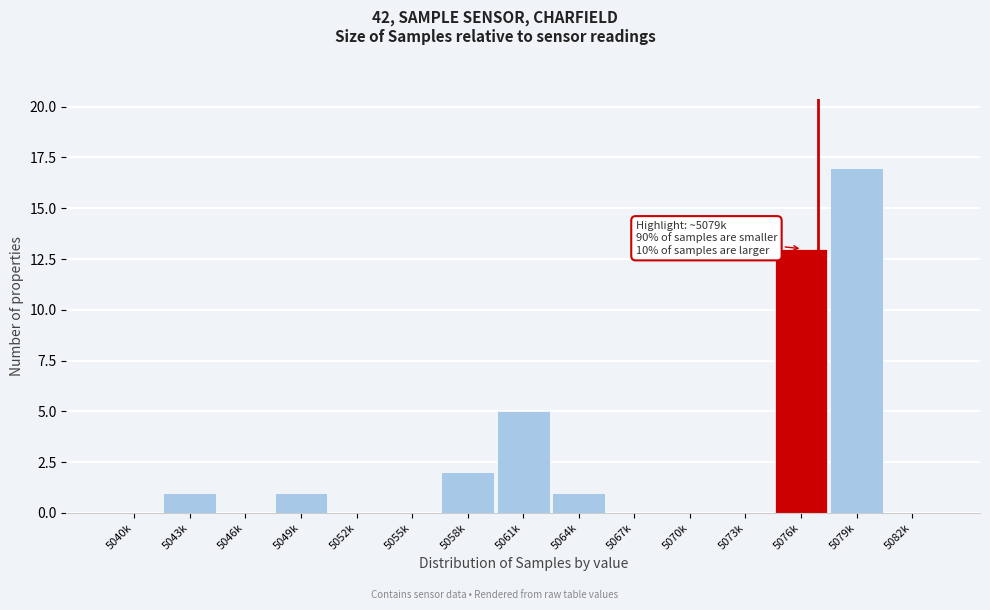

Reading left to right, transcribe all the data shown in this chart.

5040k=0	5043k=1	5046k=0	5049k=1	5052k=0	5055k=0	5058k=2	5061k=5	5064k=1	5067k=0	5070k=0	5073k=0	5076k=13	5079k=17	5082k=0